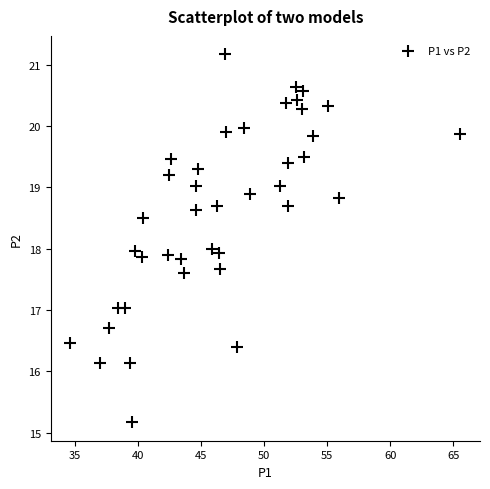

What is the range of Y values (max minus min)?

6.0